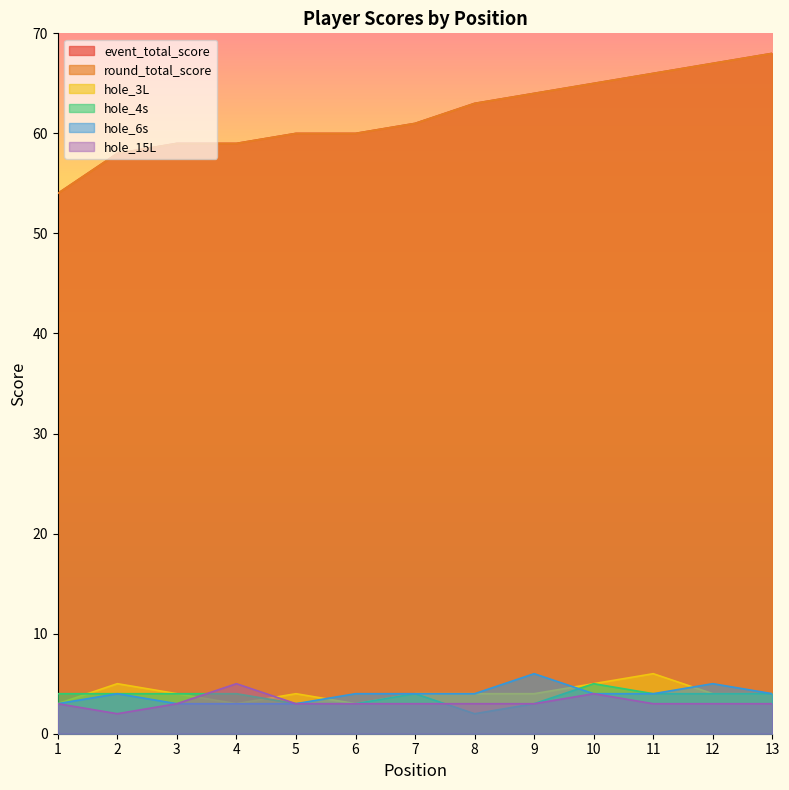

How many hole_3L values are between 4 and 5?

9